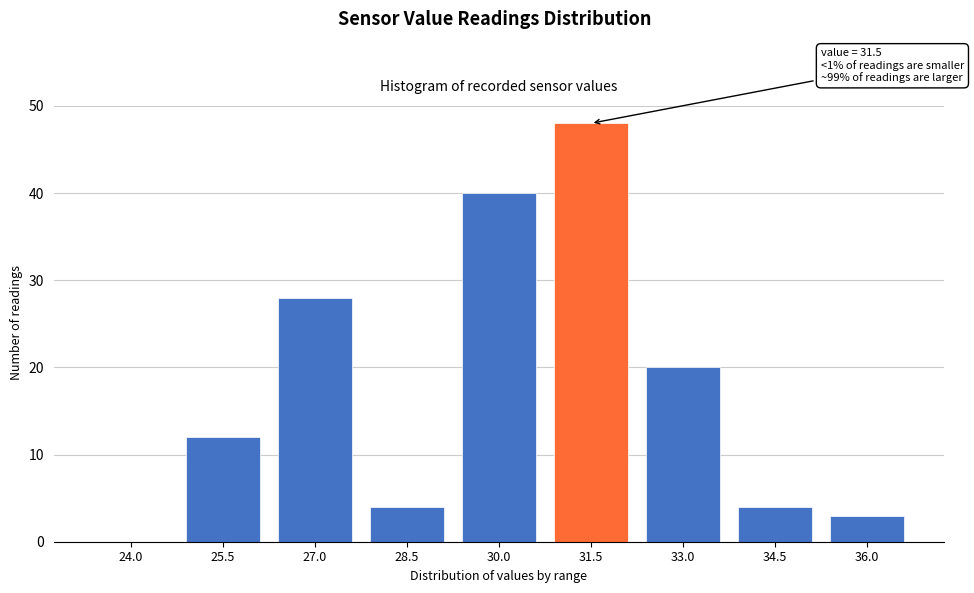

Reading right to left, extract all data points from this chart.

36.0=3	34.5=4	33.0=20	31.5=48	30.0=40	28.5=4	27.0=28	25.5=12	24.0=0